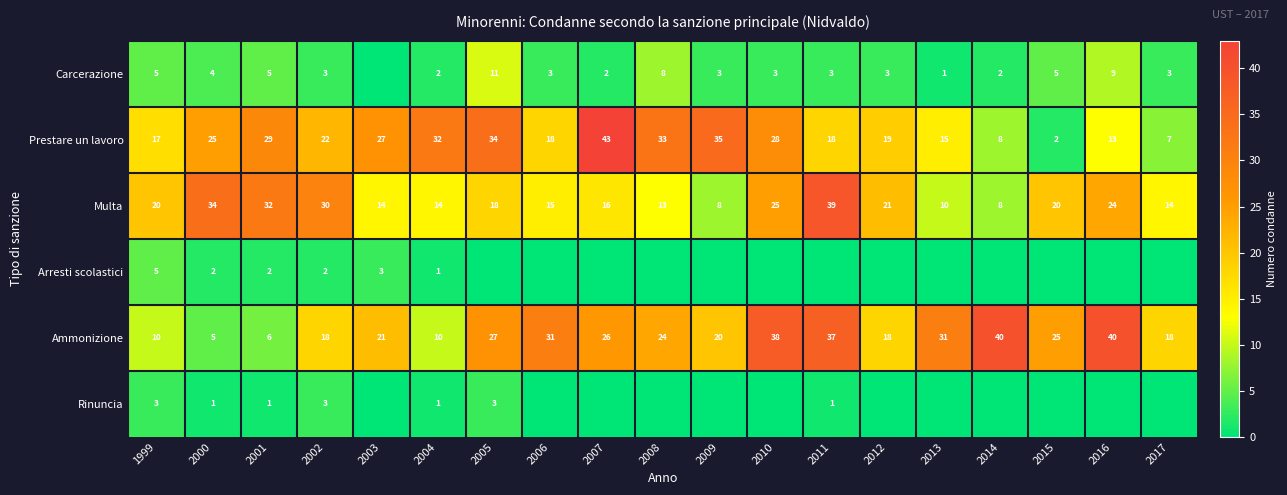

What is the difference between the maximum and minimum values in the Multa series?

31